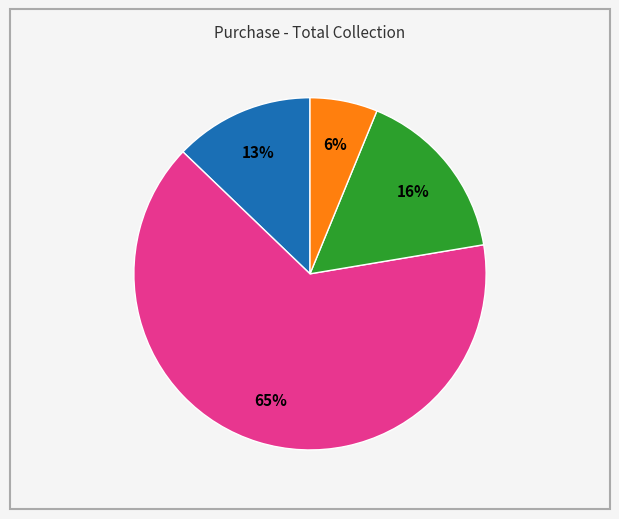

Does any single category account for the majority?

Yes